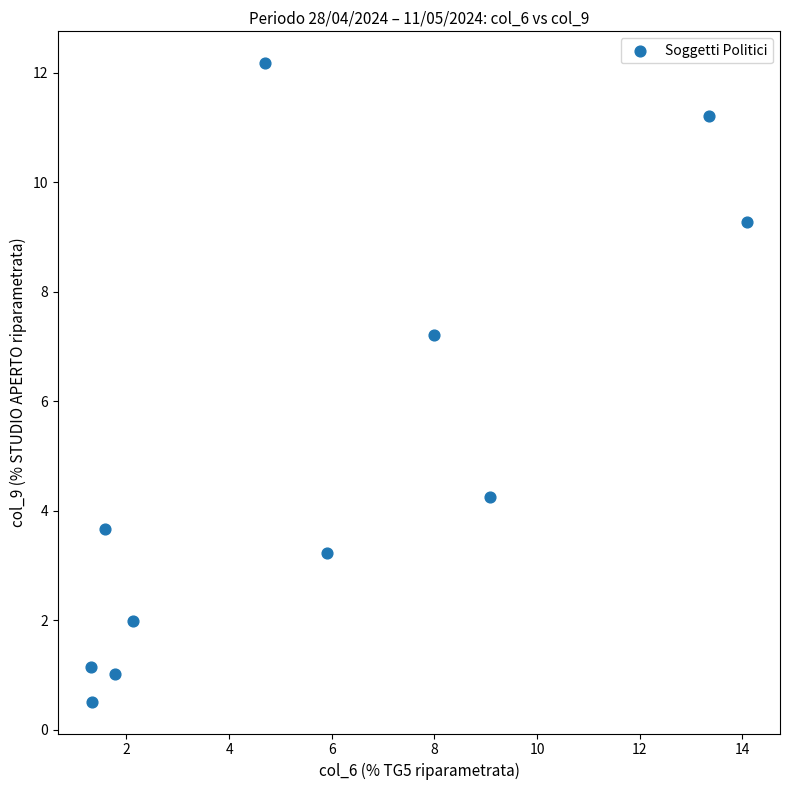

What Y value in the scatter plot is closest to 6?

7.2